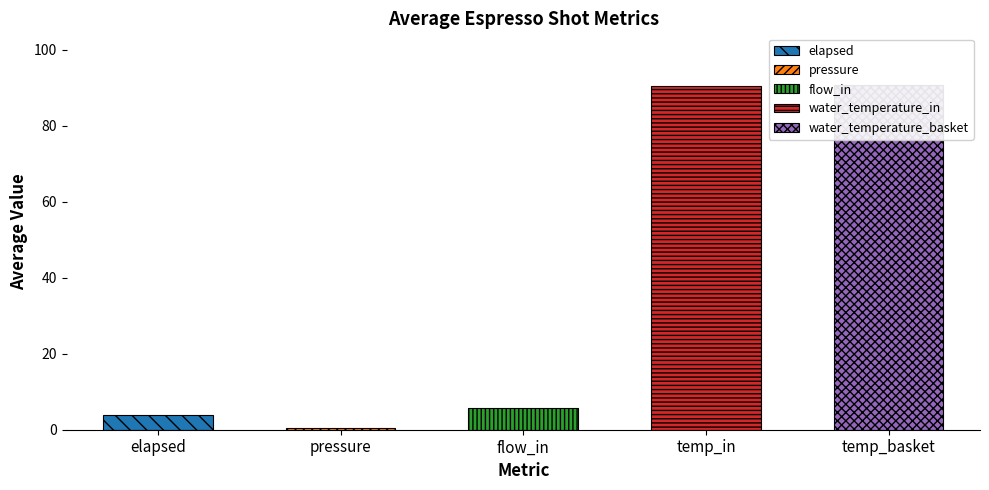

Is it true that pressure equals 1.2 at 19?

False